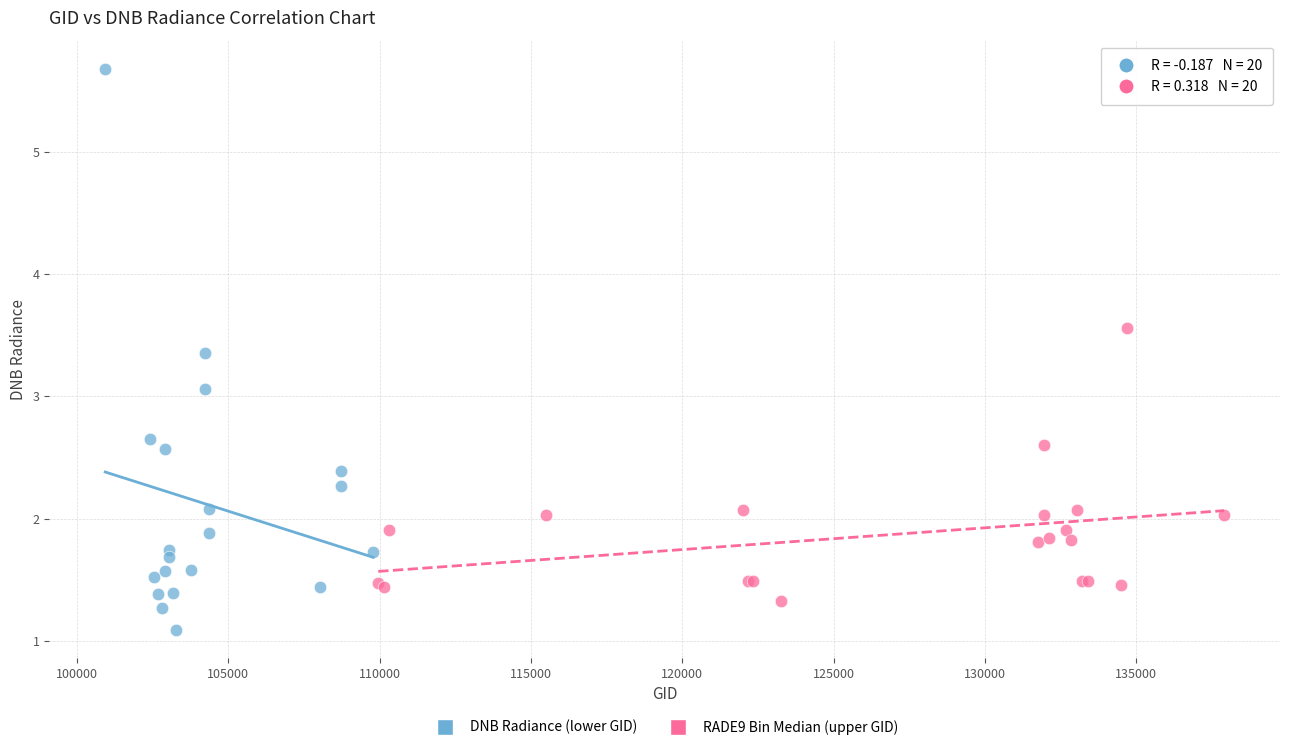

Which series reaches the minimum Y coordinate?

DNB Radiance (lower GID)